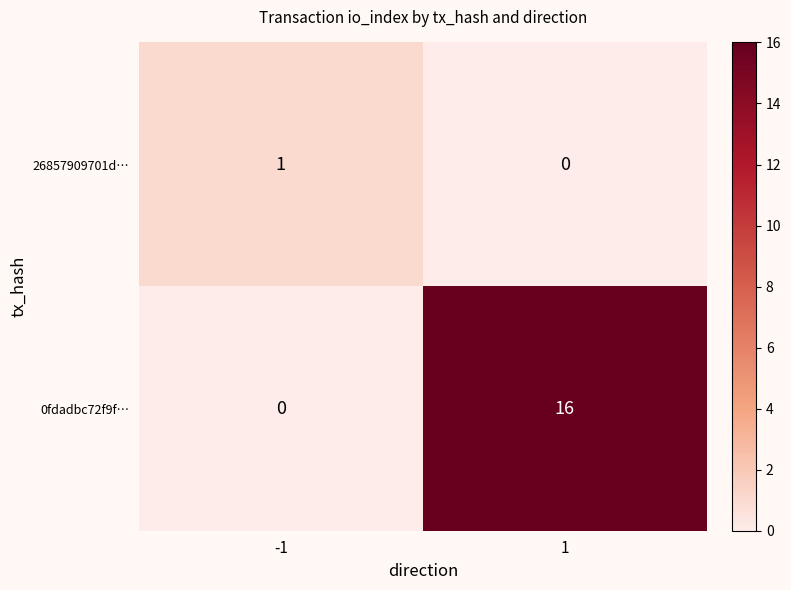

What is the average value of the 0fdadbc72f9f… series?

8